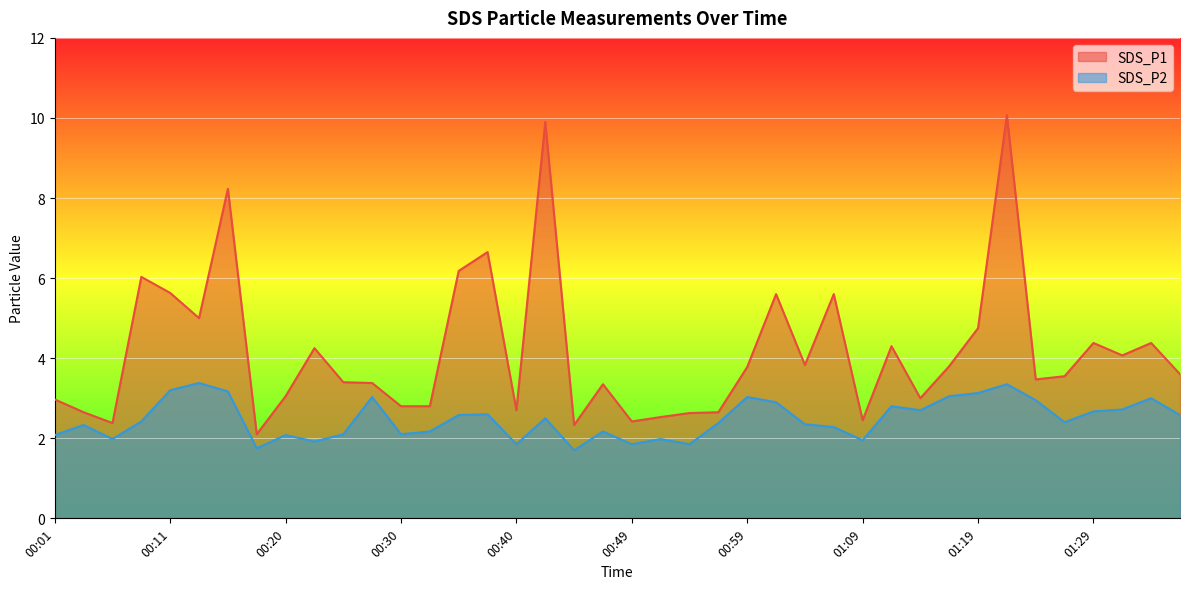

How many interior local peaks does the SDS_P1 series have?

12